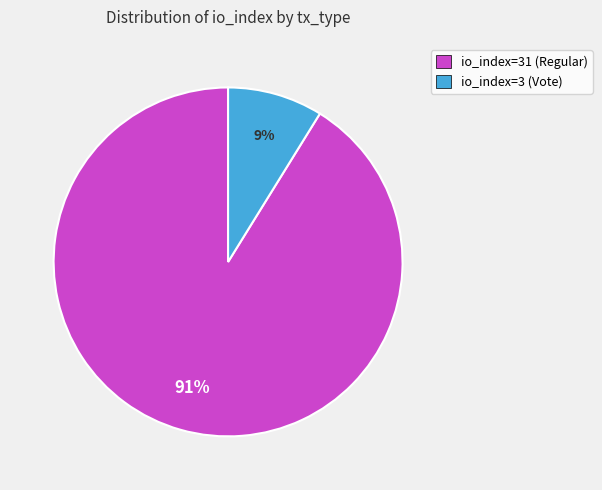

Between io_index=3 (Vote) and io_index=31 (Regular), which is larger?

io_index=31 (Regular)